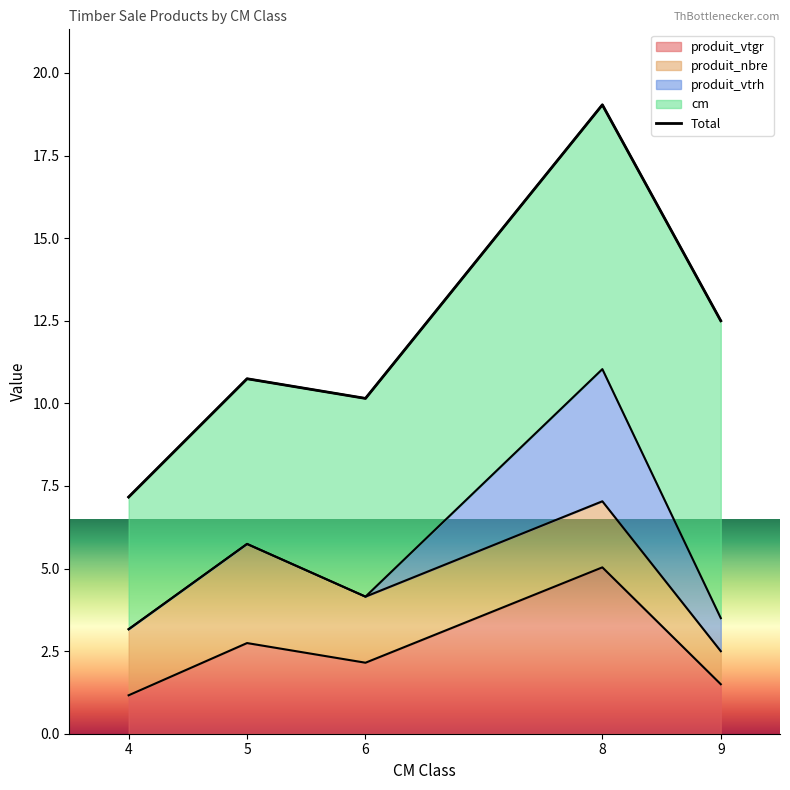

What is the average value?

11.9